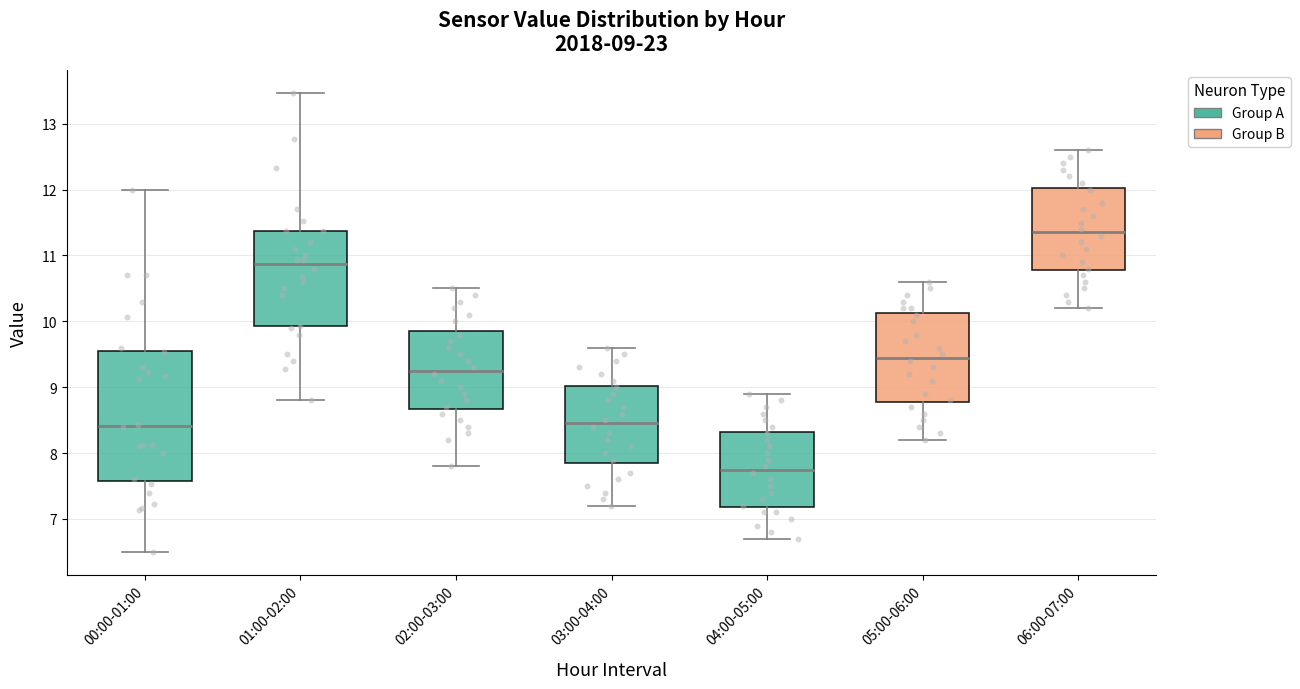

Comparing the boxes themselves (not the whiskers), which one is the tallest?

00:00-01:00